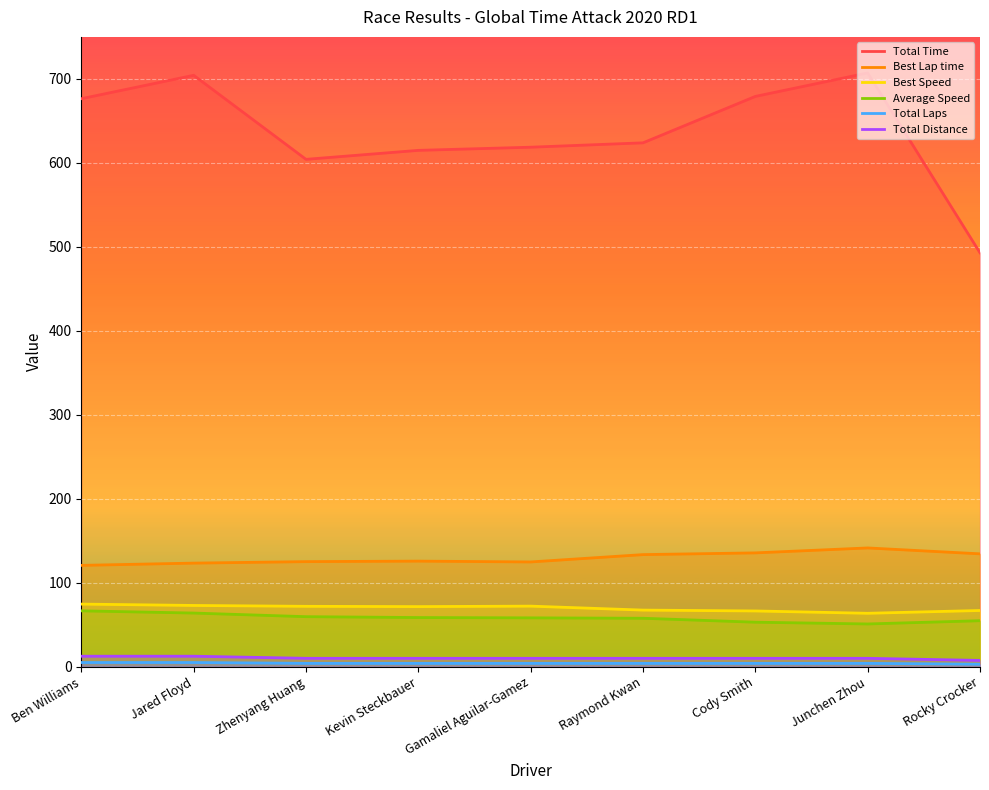

True or false: Total Distance and Best Speed cross at least once.

False